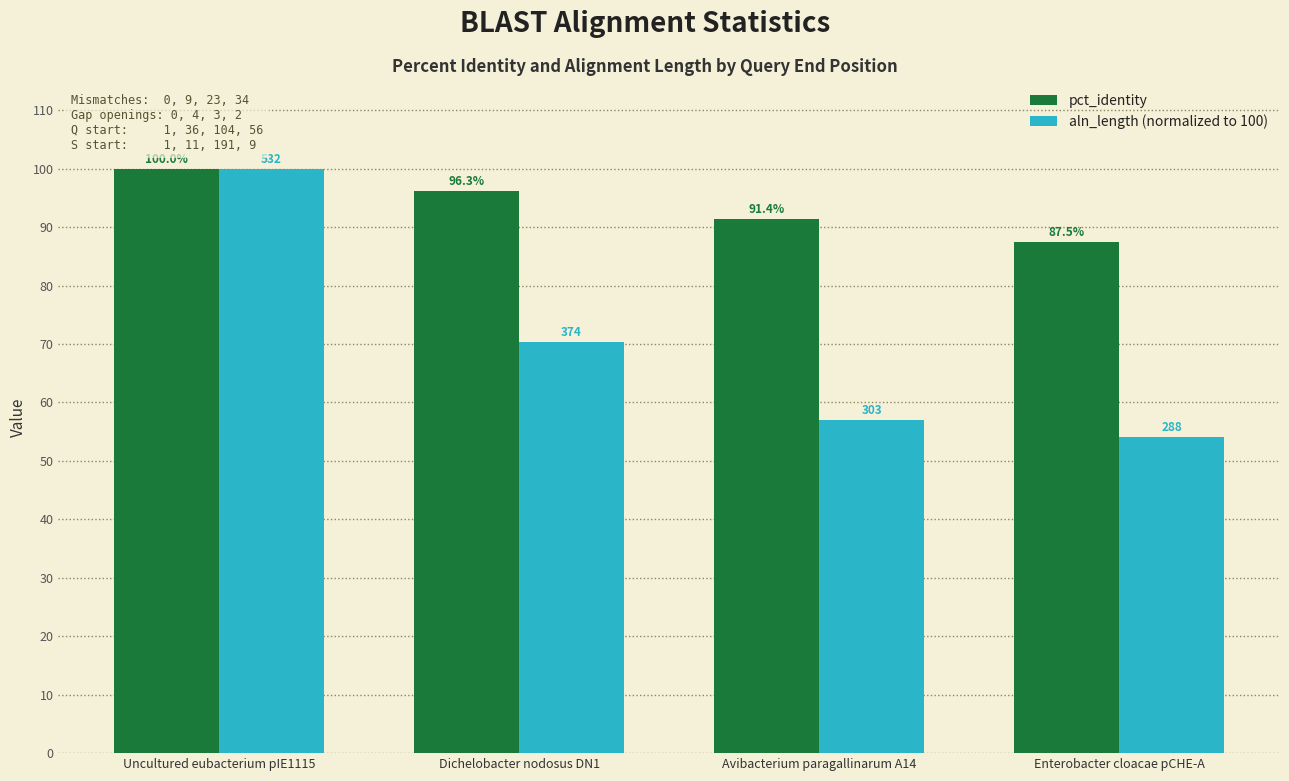

Is it true that aln_length (normalized to 100) equals 54.1 at Enterobacter cloacae pCHE-A?

True